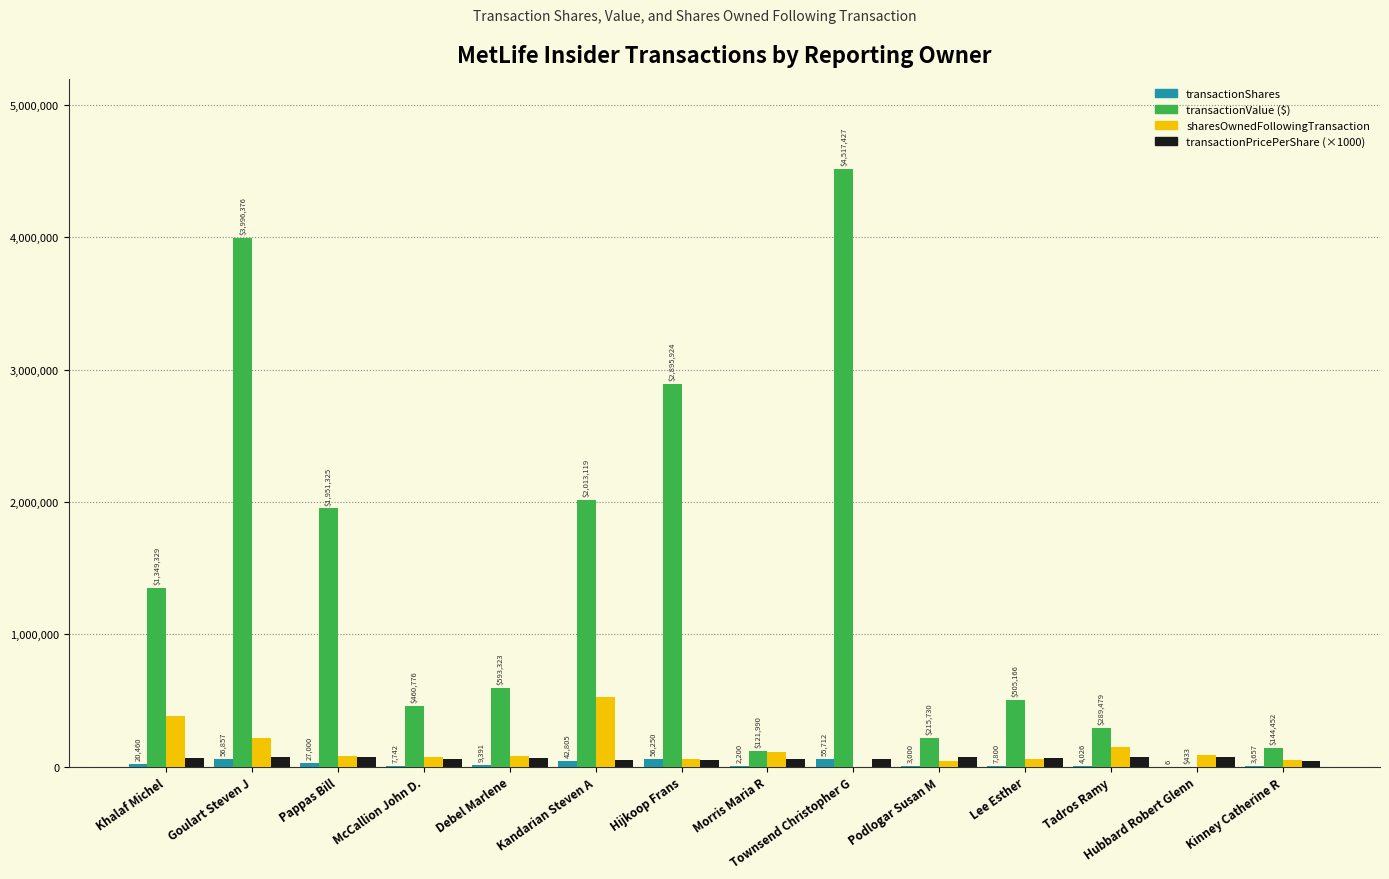

At which category is the sum across all series the highest?

Townsend Christopher G